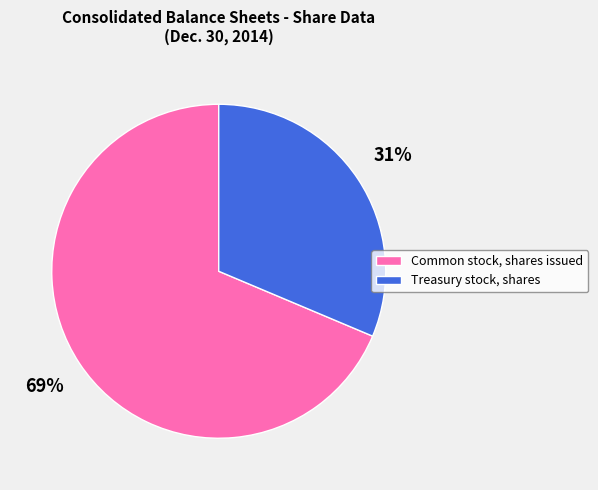

Which category has the smallest portion of the pie?

Treasury stock, shares